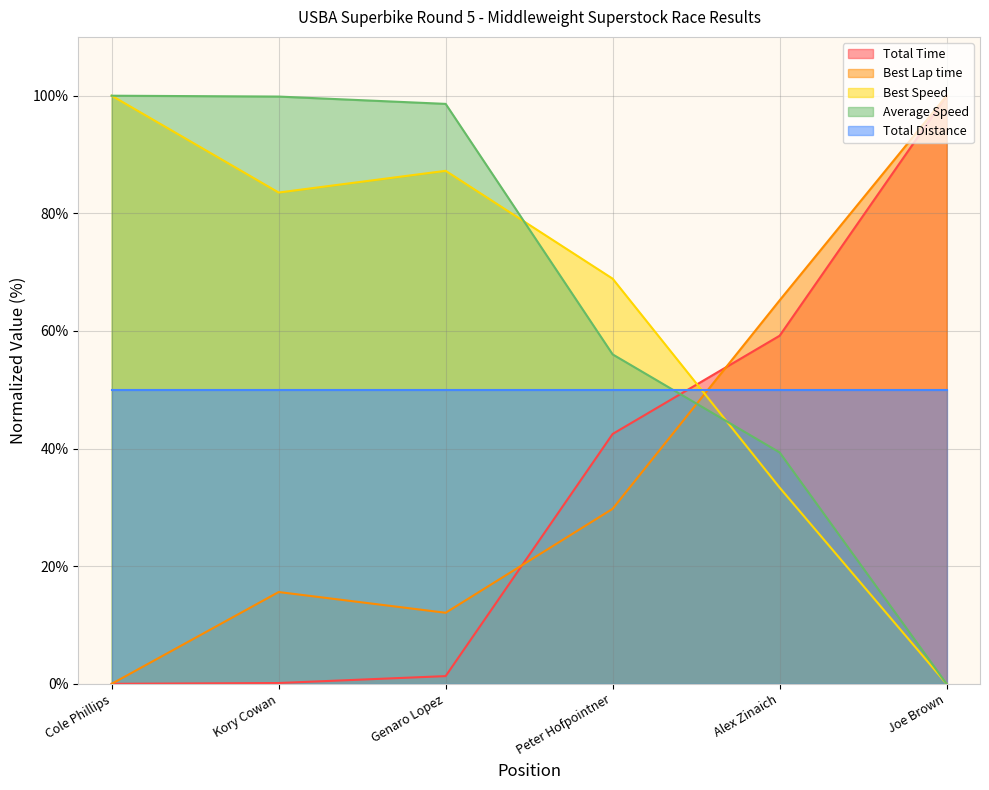

Which has a higher value, Cole Phillips or Alex Zinaich?

Alex Zinaich